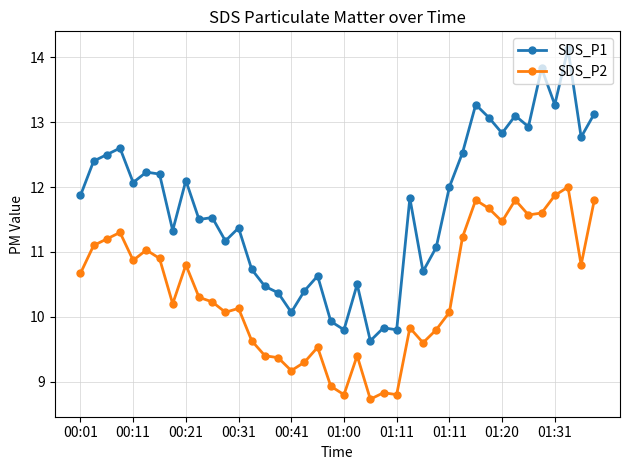

What is the difference between the maximum and minimum values in the SDS_P2 series?

3.3